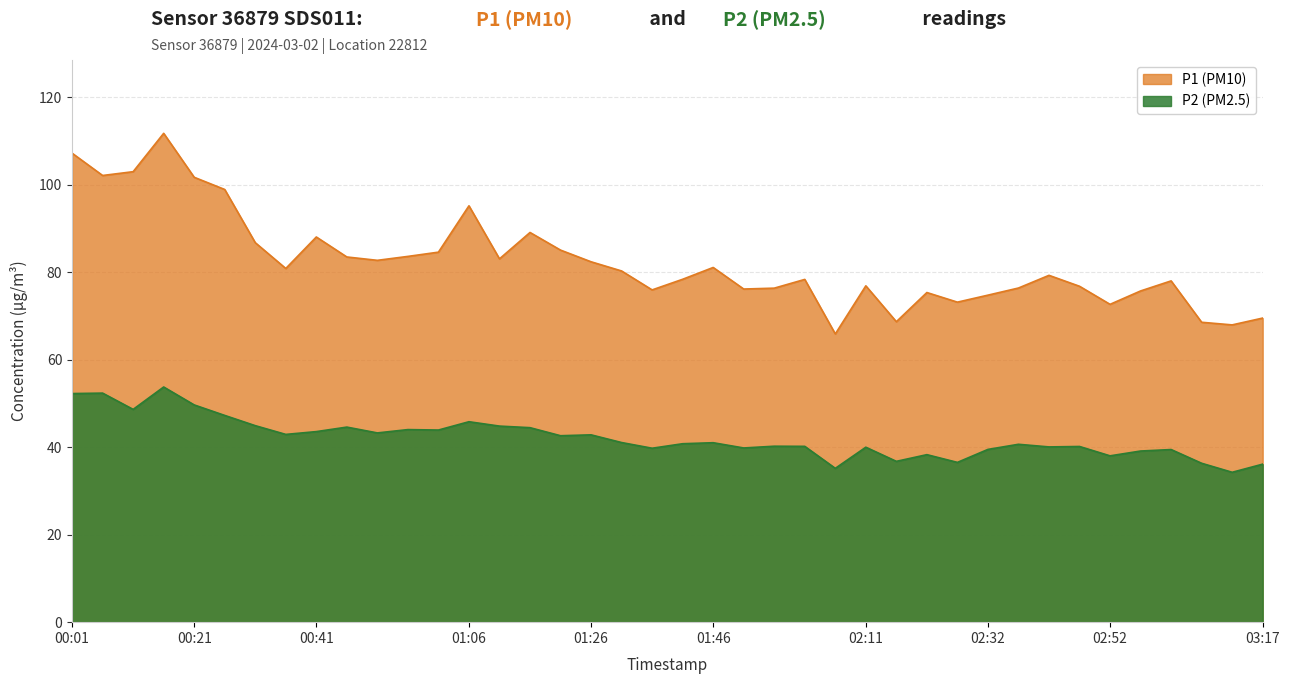

At how many categories does at least one series exceed 67?

39